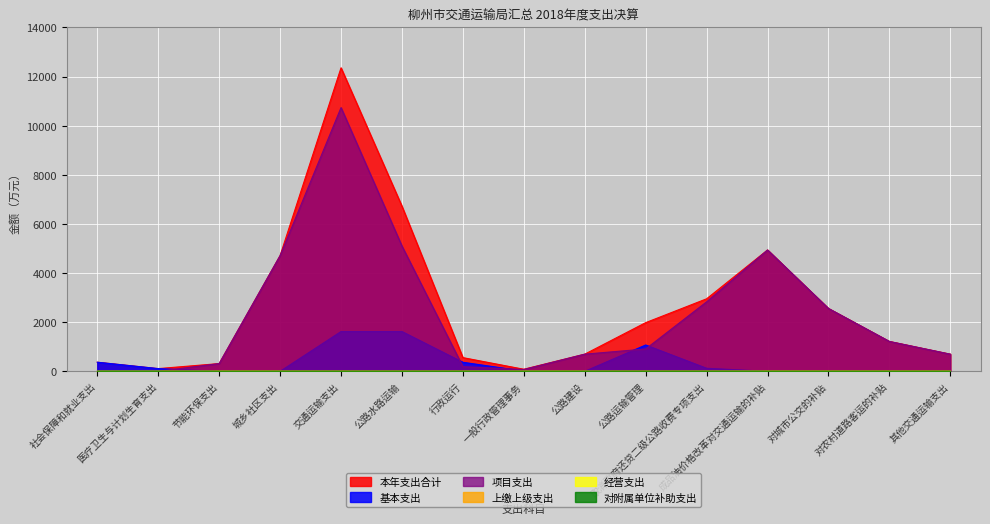

What is the difference between the second highest and second lowest values in the 项目支出 series?

5100.3